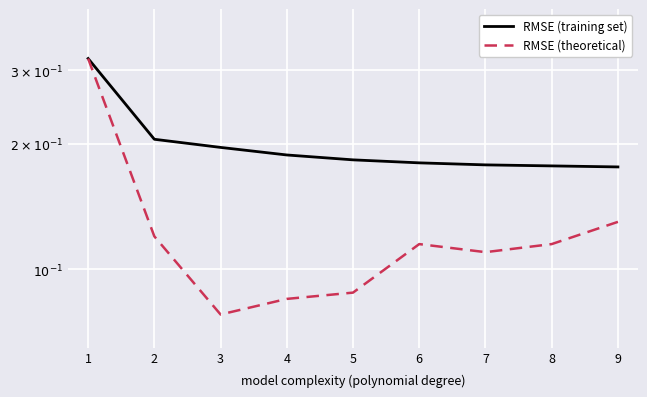

The RMSE (theoretical) series shows 0.1 at 5. True or false?

True